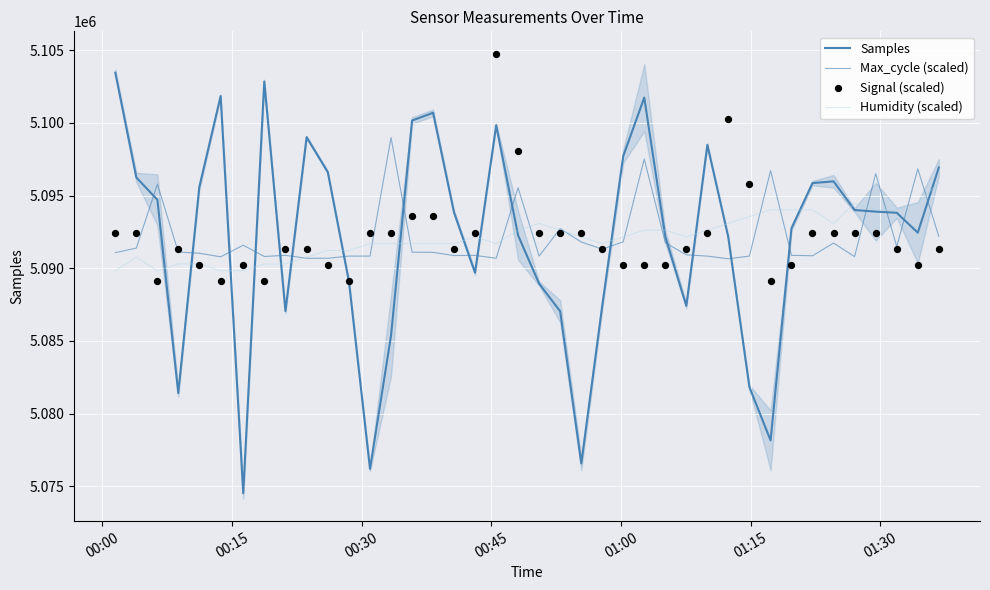

Which series has the widest spread of Y values?

Samples